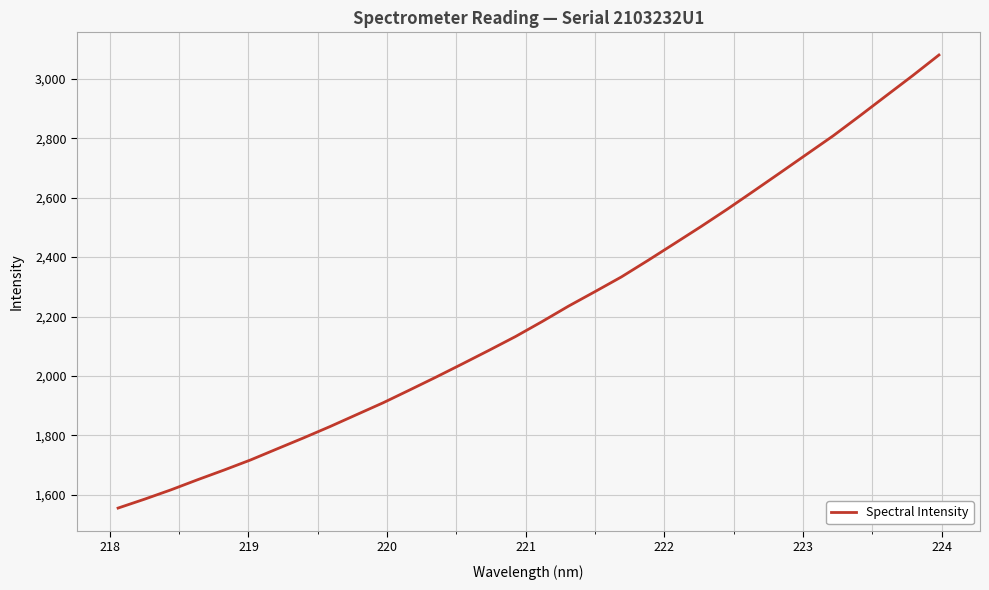

What is the maximum value shown in the chart?

3080.0